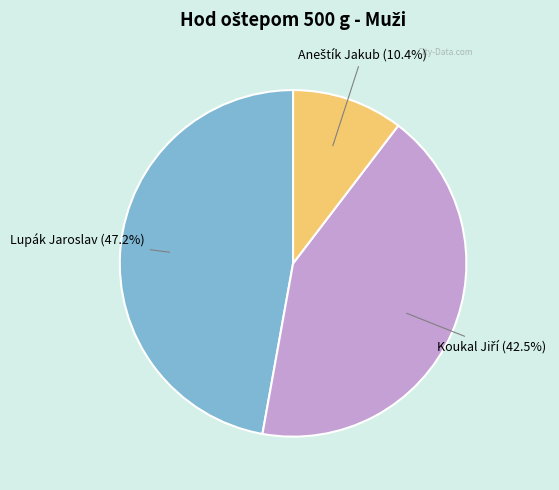

What portion of the pie excludes Lupák Jaroslav?

52.8%